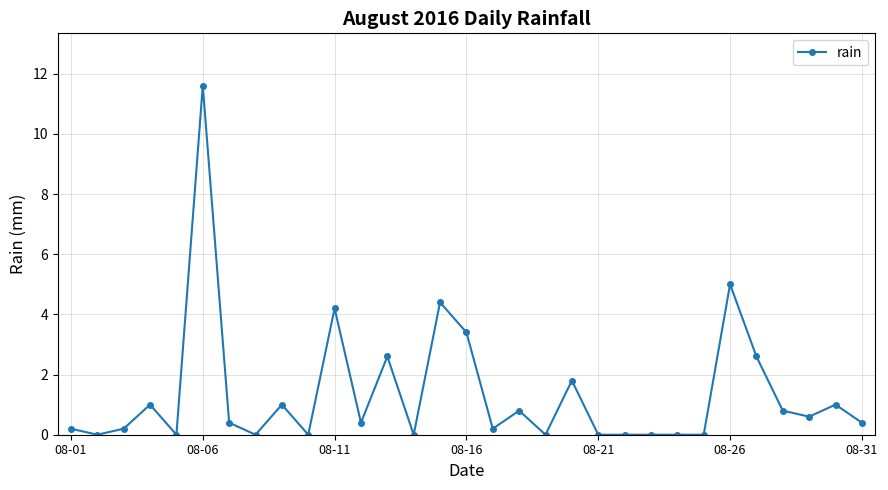

True or false: the data has more than 1 interior local peaks.

True